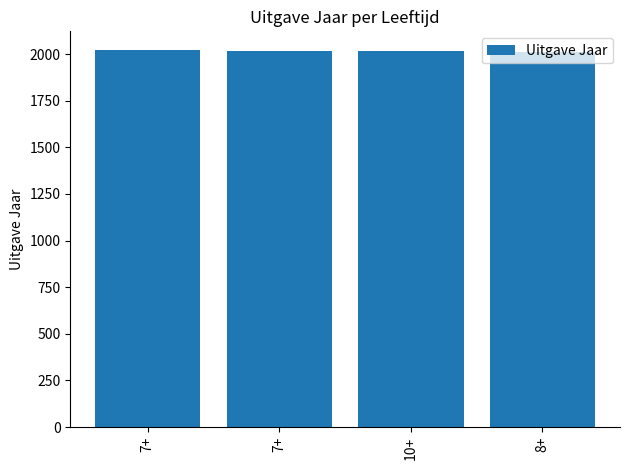

Reading left to right, what are all the values shown in this chart?

7+=2021	7+=2016	10+=2015	8+=2009